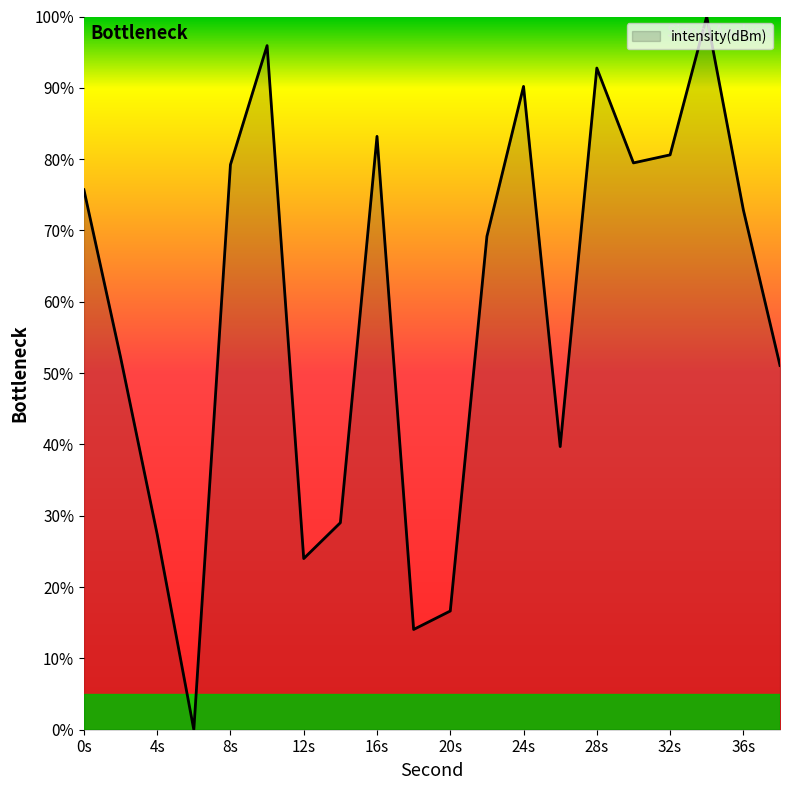

Does the chart display data point markers on the line(s)?

No